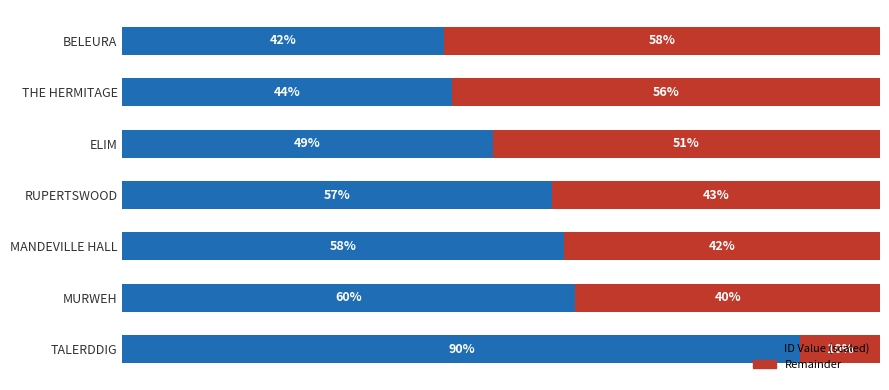

List the labels in order of Remainder value, smallest first.

TALERDDIG, MURWEH, MANDEVILLE HALL, RUPERTSWOOD, ELIM, THE HERMITAGE, BELEURA